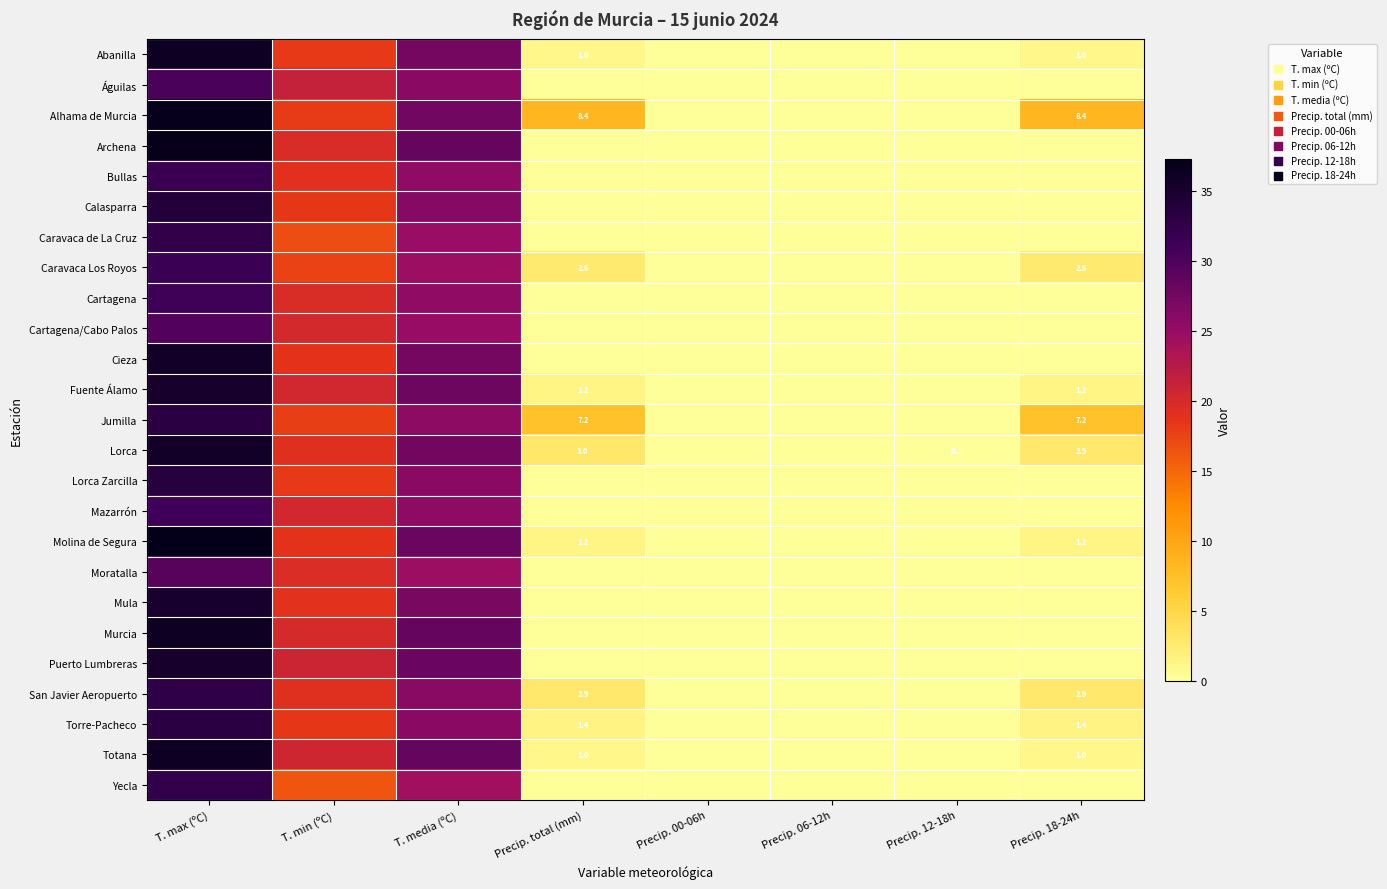

Is it true that Abanilla equals 1.0 at Precip. total (mm)?

True